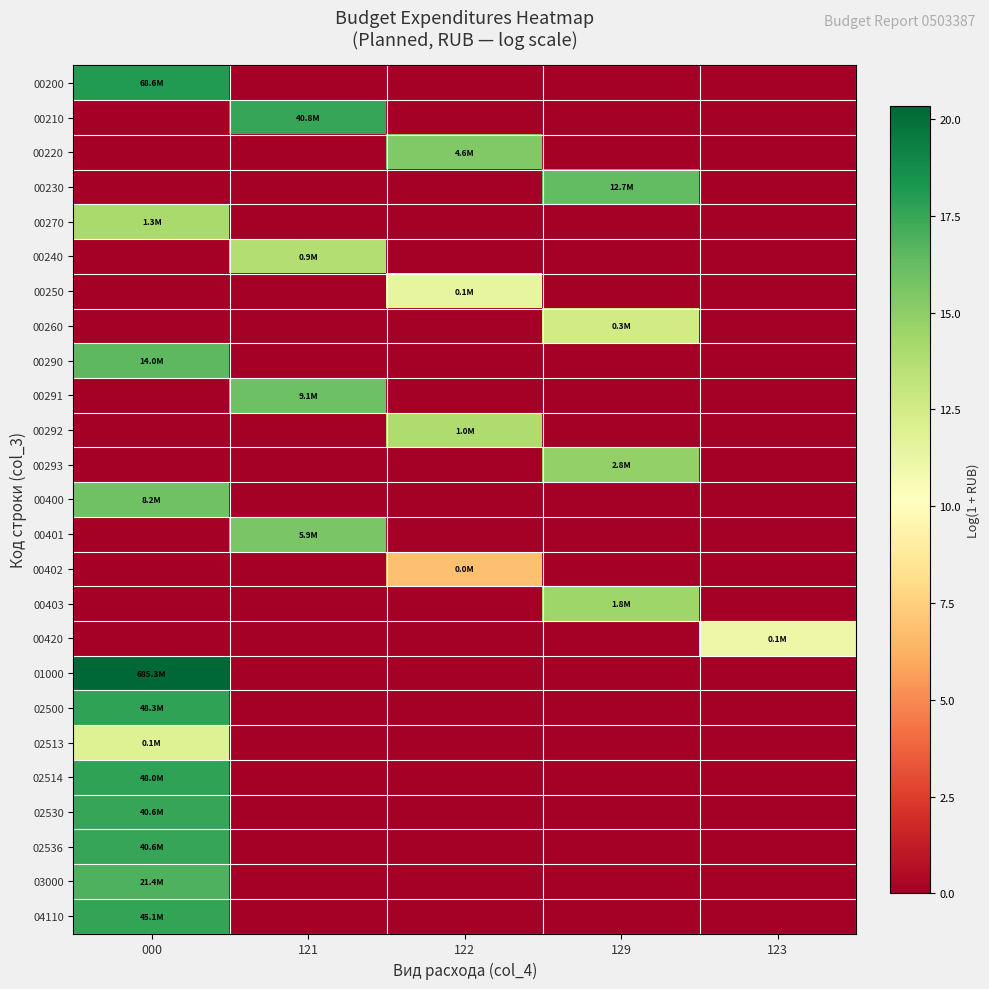

Which series has the largest total across all categories?

01000